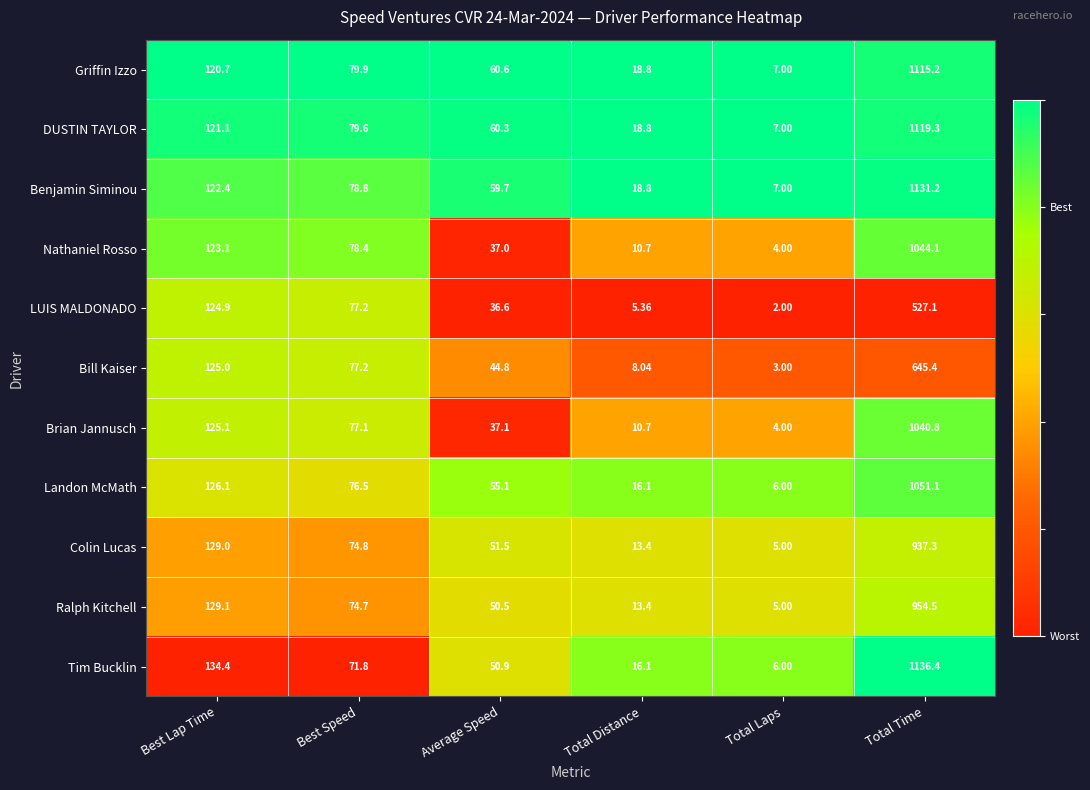

At which label does Benjamin Siminou first exceed 78?

Best Lap Time